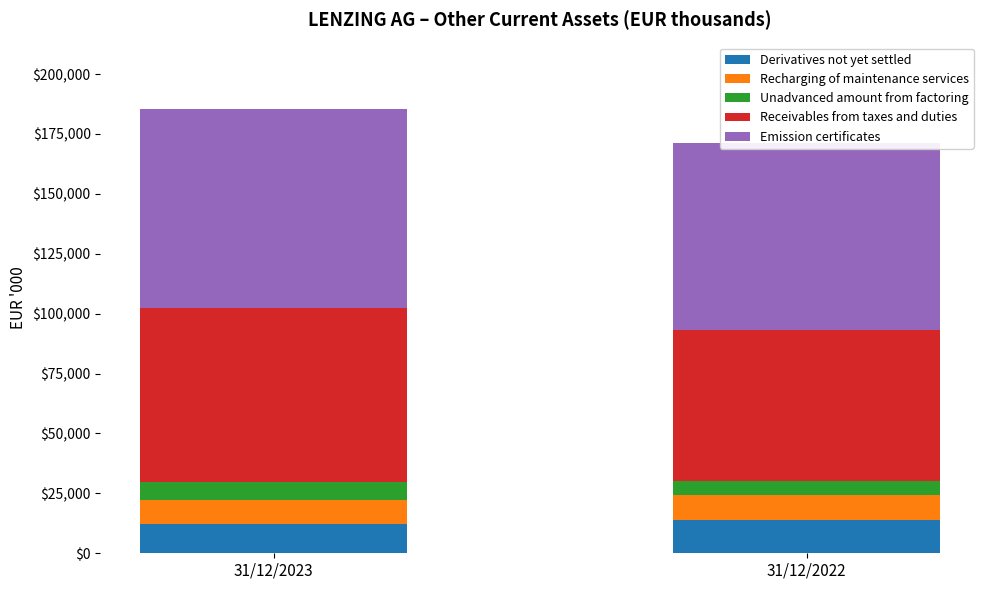

List the series in order of their peak value, highest first.

Emission certificates, Receivables from taxes and duties, Derivatives not yet settled, Recharging of maintenance services, Unadvanced amount from factoring